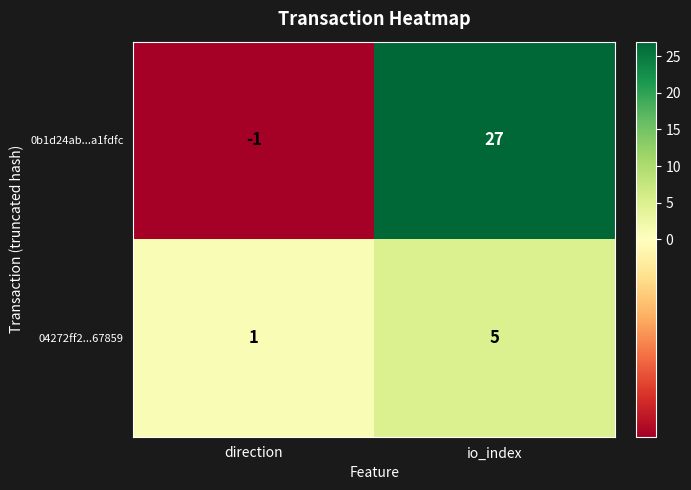

Reading right to left, extract all data points from this chart.

0b1d24ab...a1fdfc: io_index=27	direction=-1
04272ff2...67859: io_index=5	direction=1